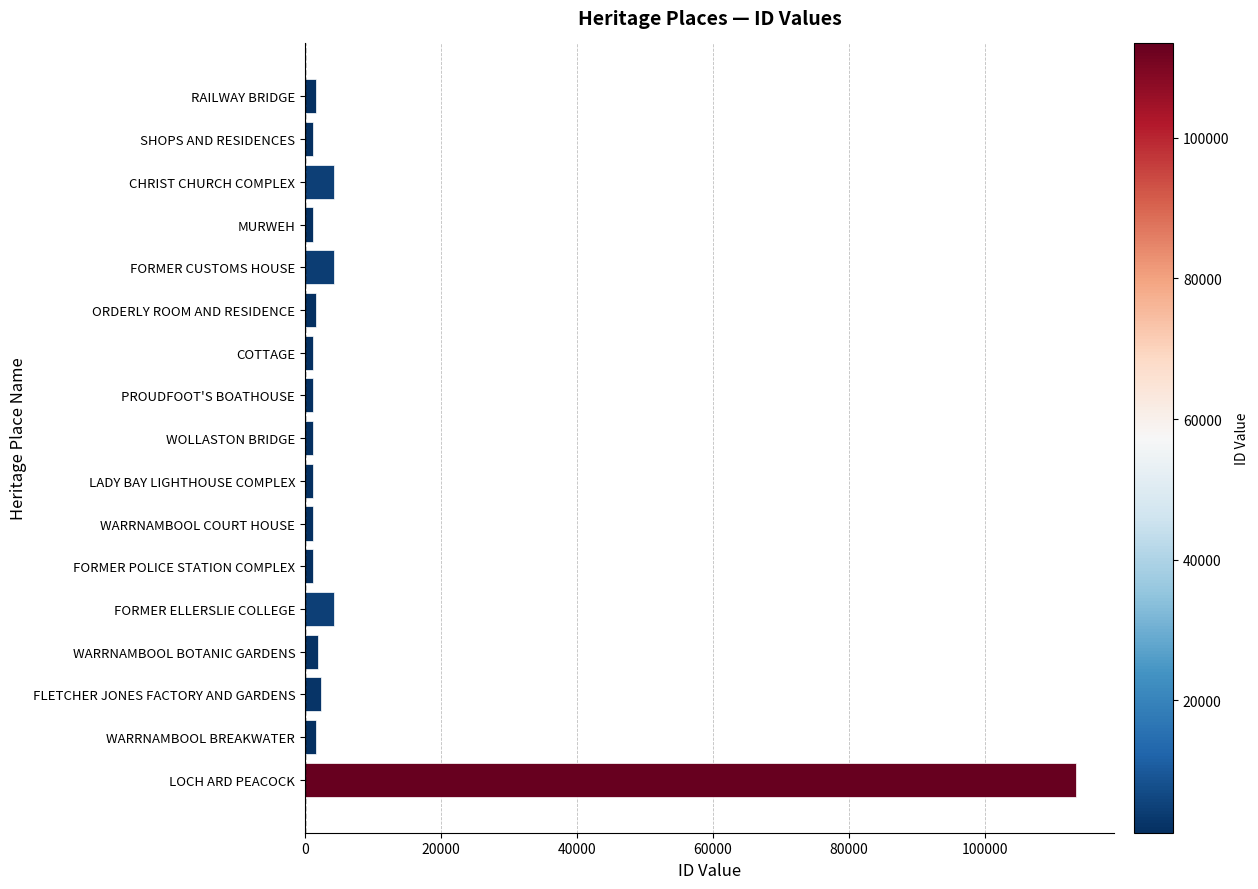

Between LADY BAY LIGHTHOUSE COMPLEX and MURWEH, which is larger?

LADY BAY LIGHTHOUSE COMPLEX